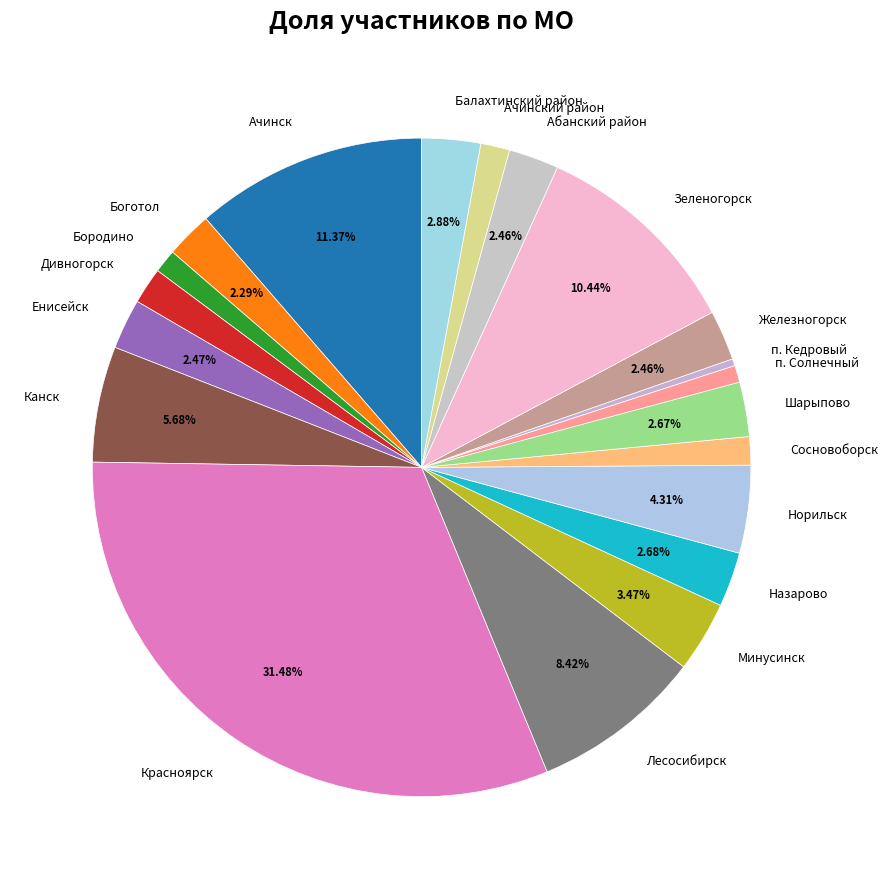

How many slices are in this pie chart?

20